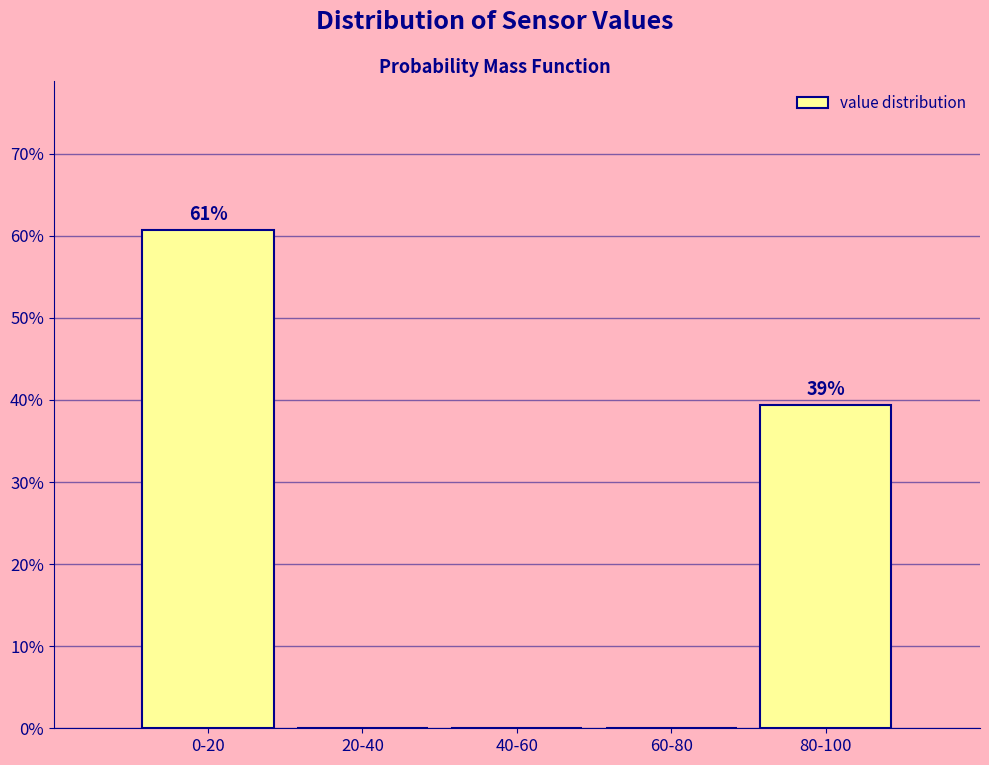

Reading left to right, extract all data points from this chart.

0-20=60.7	20-40=0.0	40-60=0.0	60-80=0.0	80-100=39.3